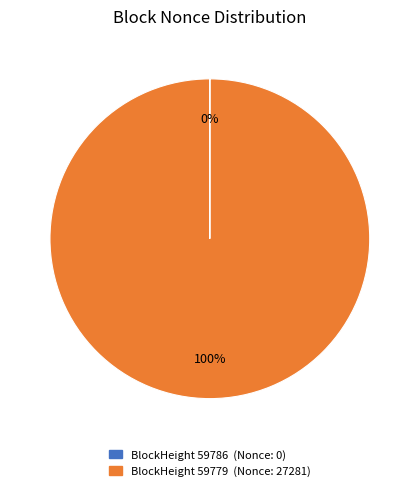

To the nearest percent, what is the difference between the largest and smallest slice percentages?

100%